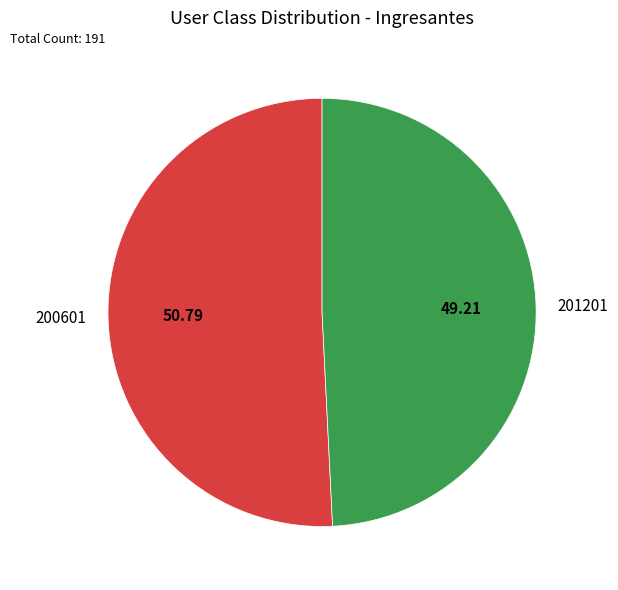

Count the number of slices in the pie.

2